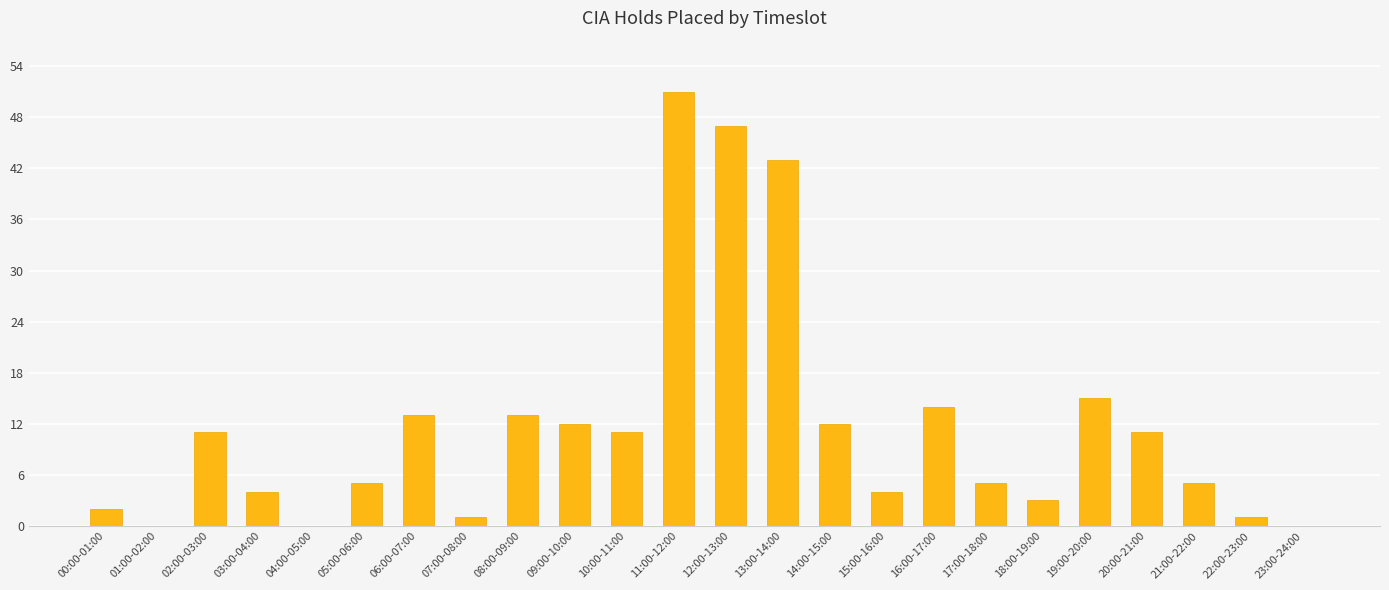

What is the sum of all values?

283